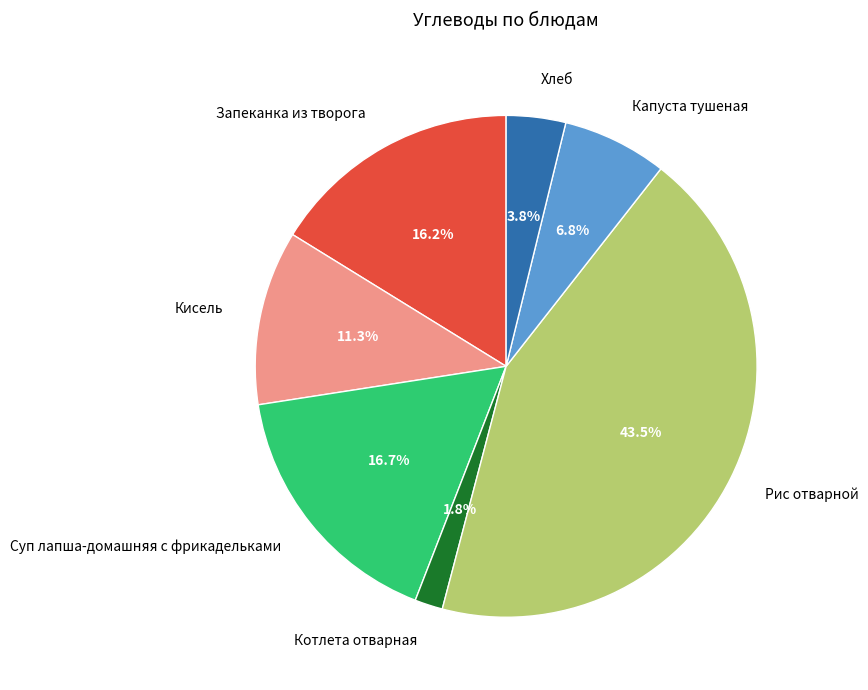

What percentage is the Капуста тушеная slice, to the nearest percent?

7%